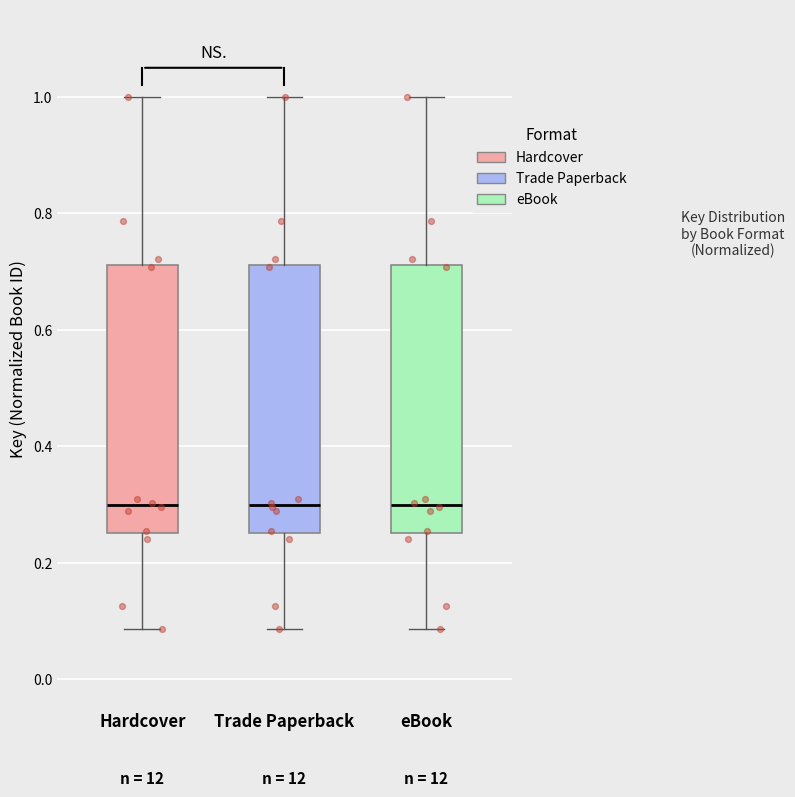

Where does the median line of the box for Hardcover sit on the y-axis? The values are not printed on the chart, so give them approximately, as read against the axis.

0.30